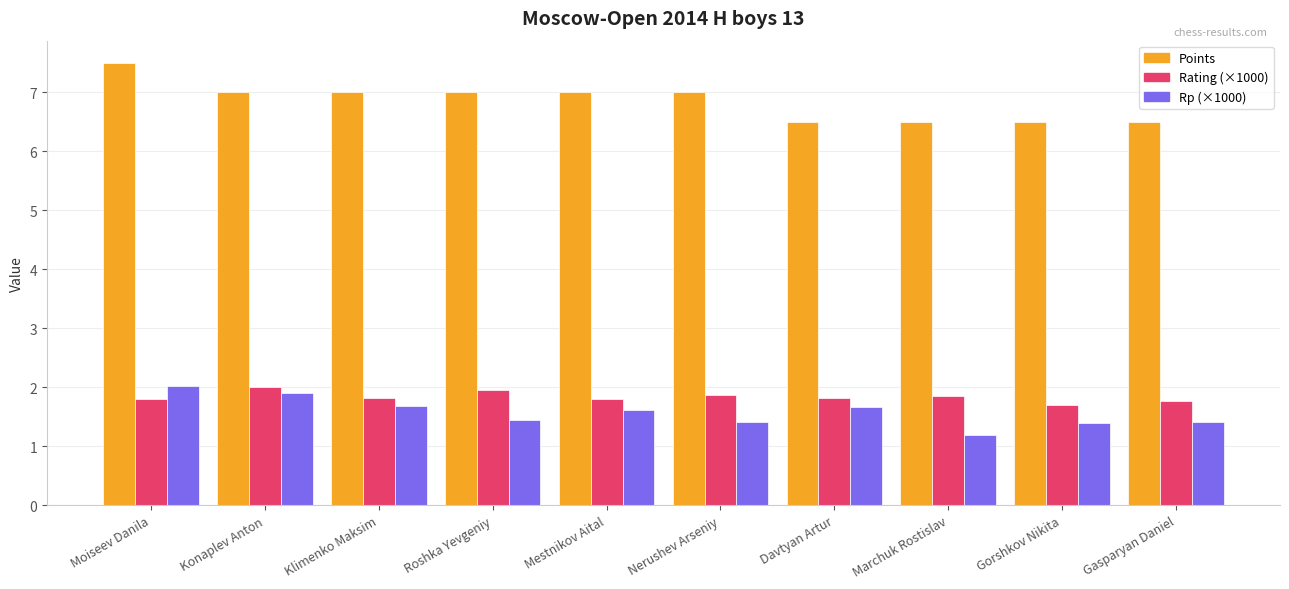

Which series has the largest range (max minus min)?

Points